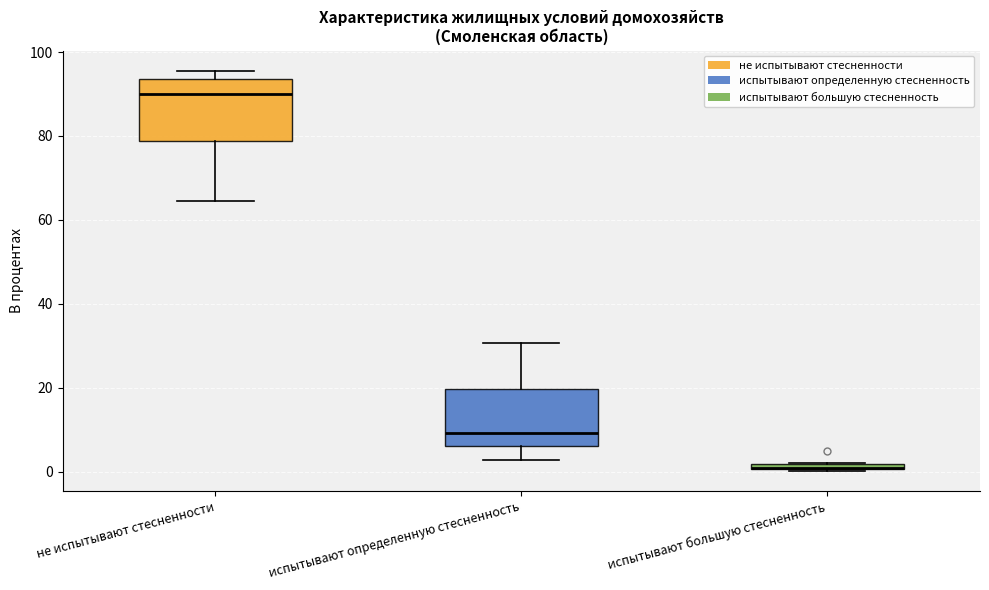

Where is the lower edge of the box for испытывают определенную стесненность on the y-axis? The values are not printed on the chart, so give them approximately, as read against the axis.

6